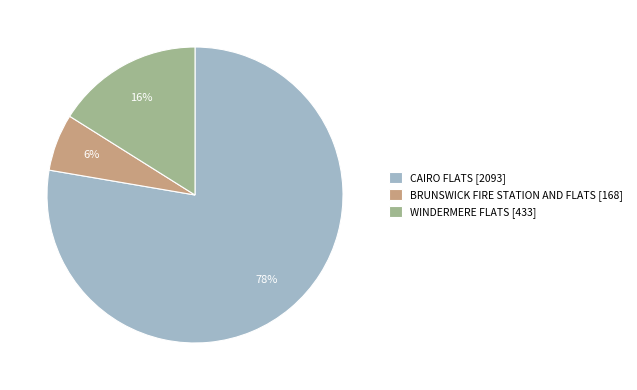

True or false: WINDERMERE FLATS accounts for 16% of the total.

True